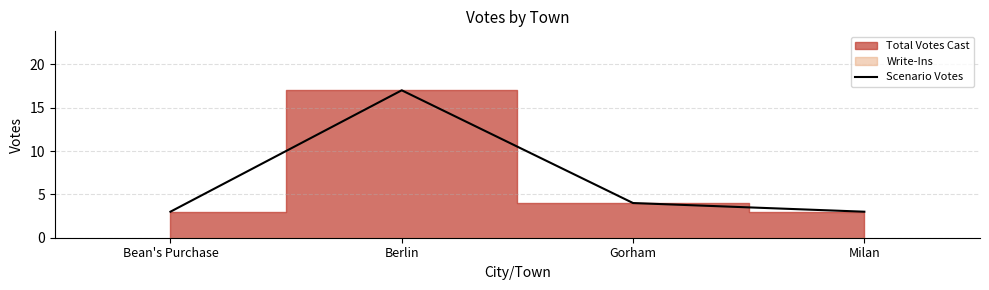

Which category has the lowest value across all series?

Bean's Purchase